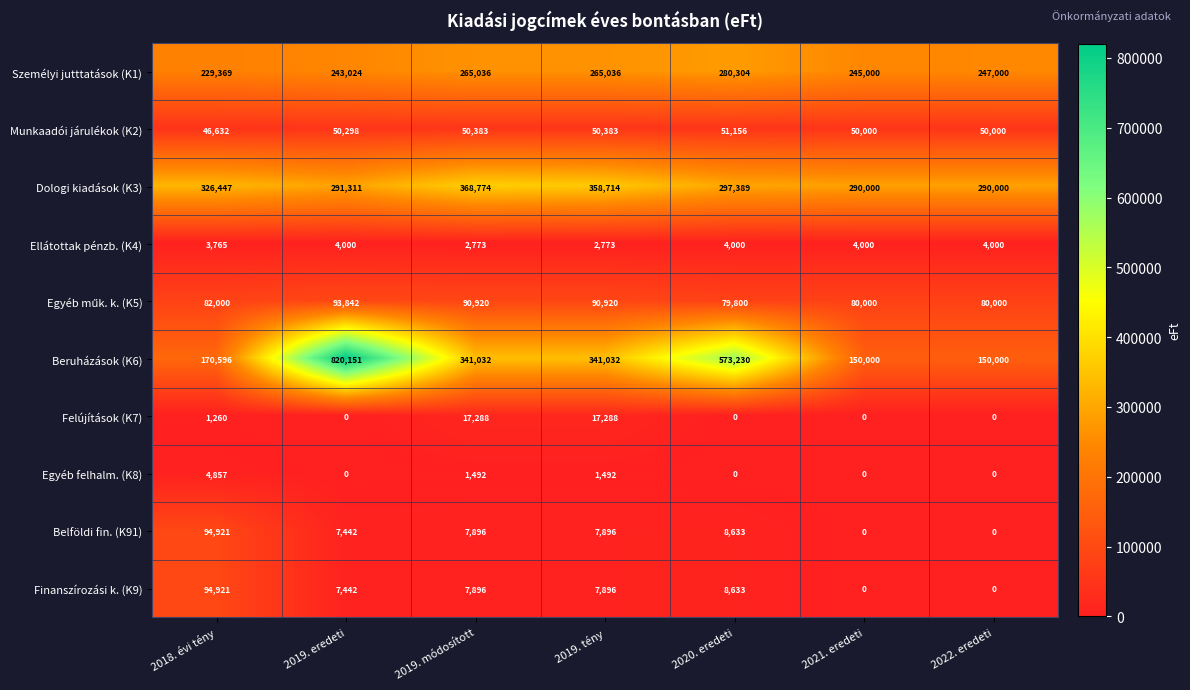

How many series are shown in this chart?

10